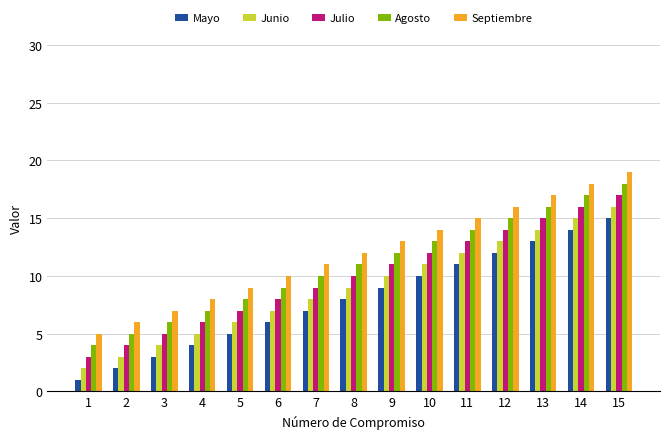

List the series in order of their overall mean, lowest first.

Mayo, Junio, Julio, Agosto, Septiembre